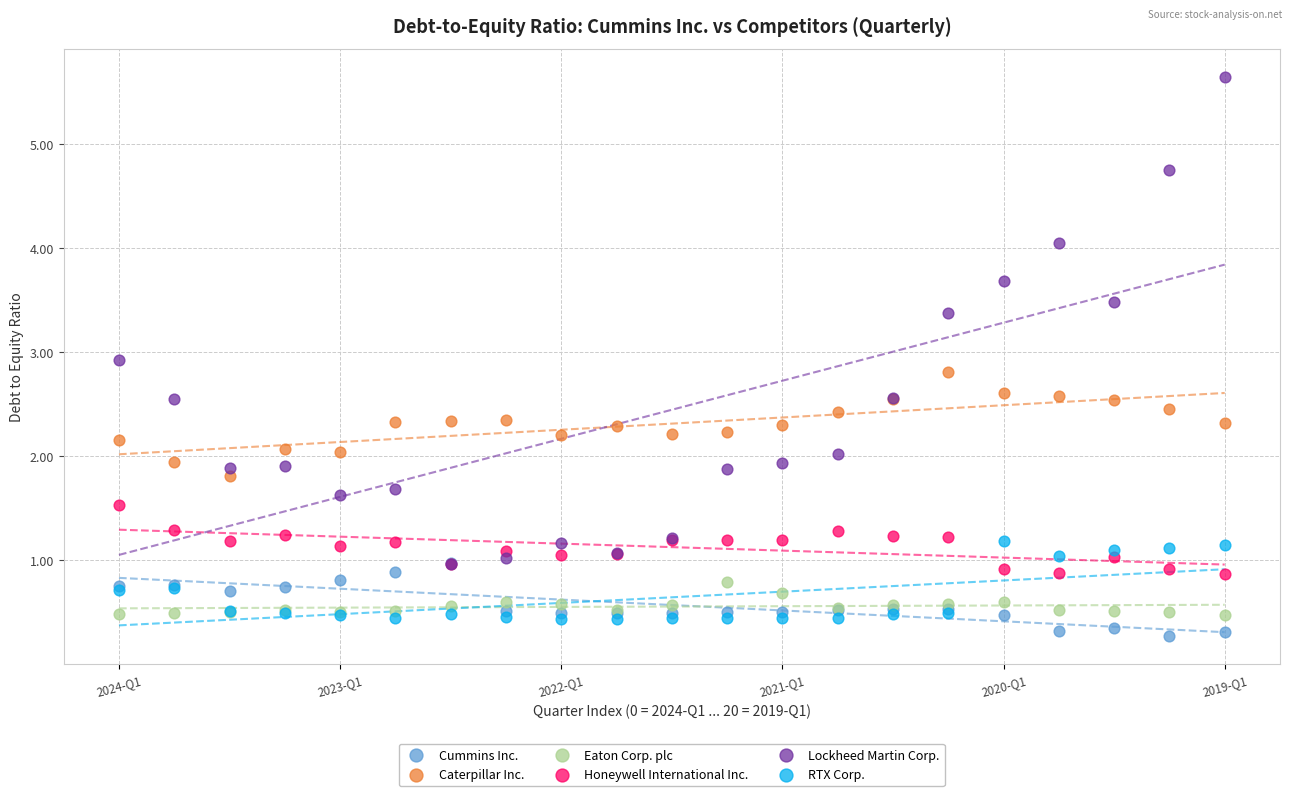

In the Lockheed Martin Corp. series, what Y value is closest to 3?

2.9